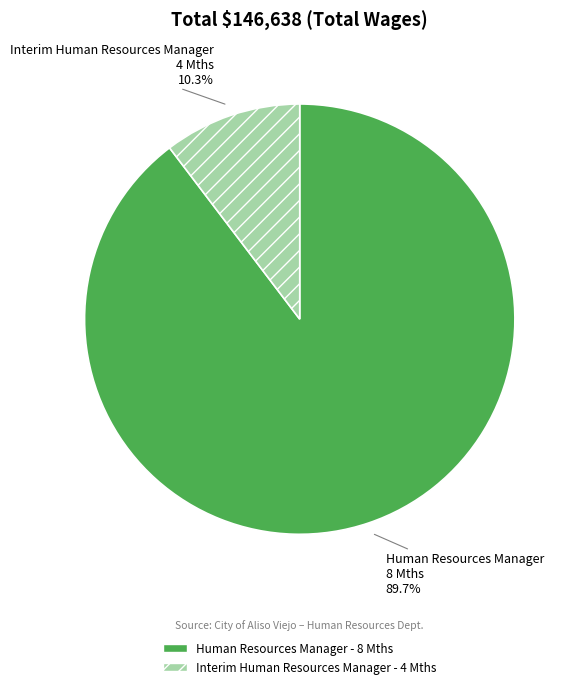

The Human Resources Manager - 8 Mths slice represents 78% of the pie. True or false?

False